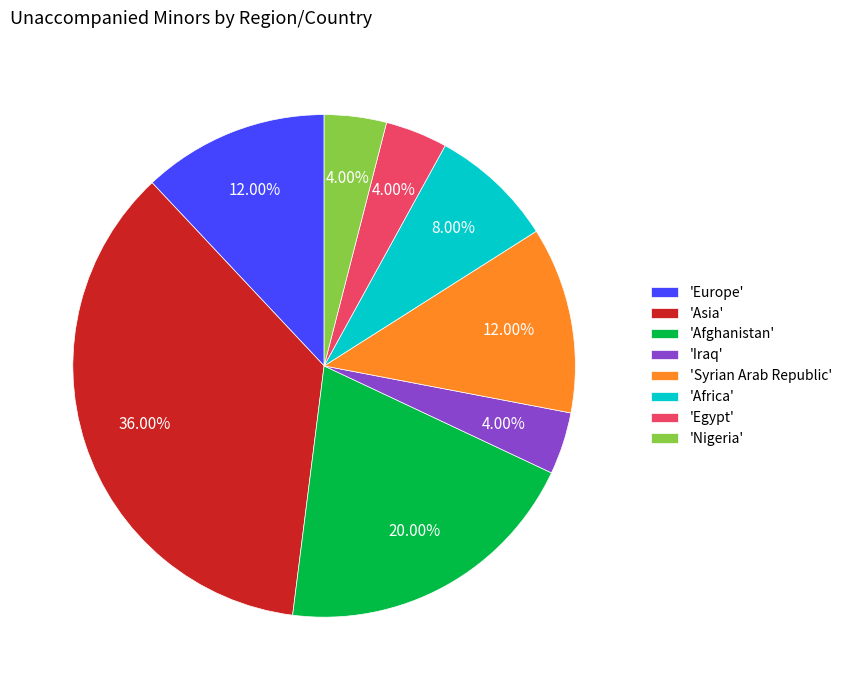

Does any single category account for the majority?

No